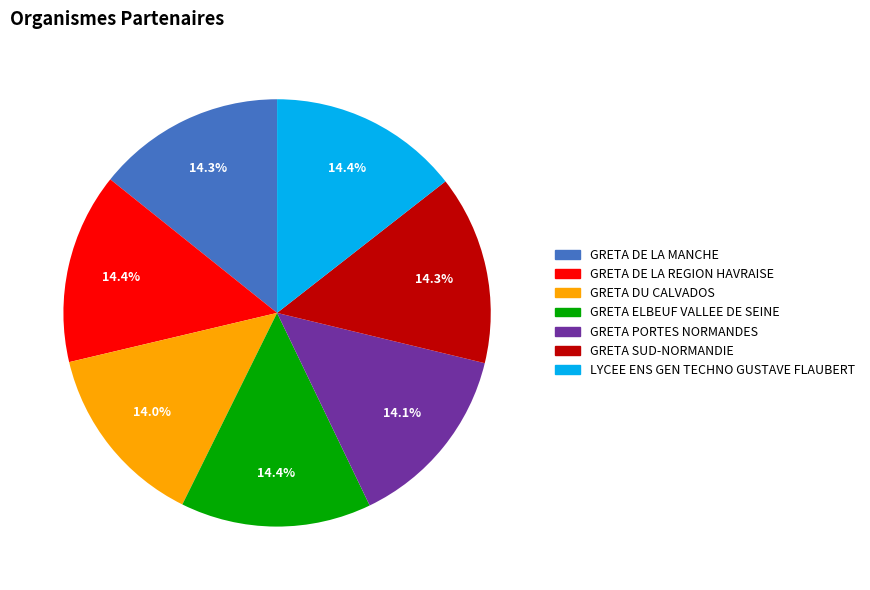

What is the ratio of the value at GRETA SUD-NORMANDIE to the value at GRETA DU CALVADOS?

1.0